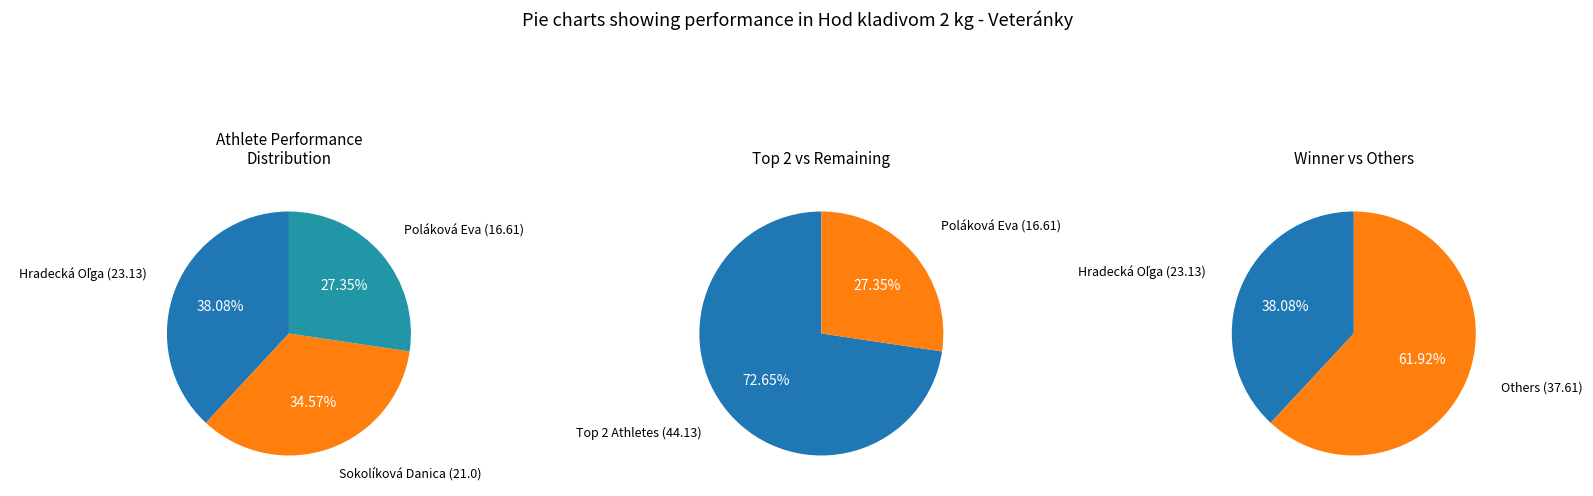

How many segments does this pie chart have?

3